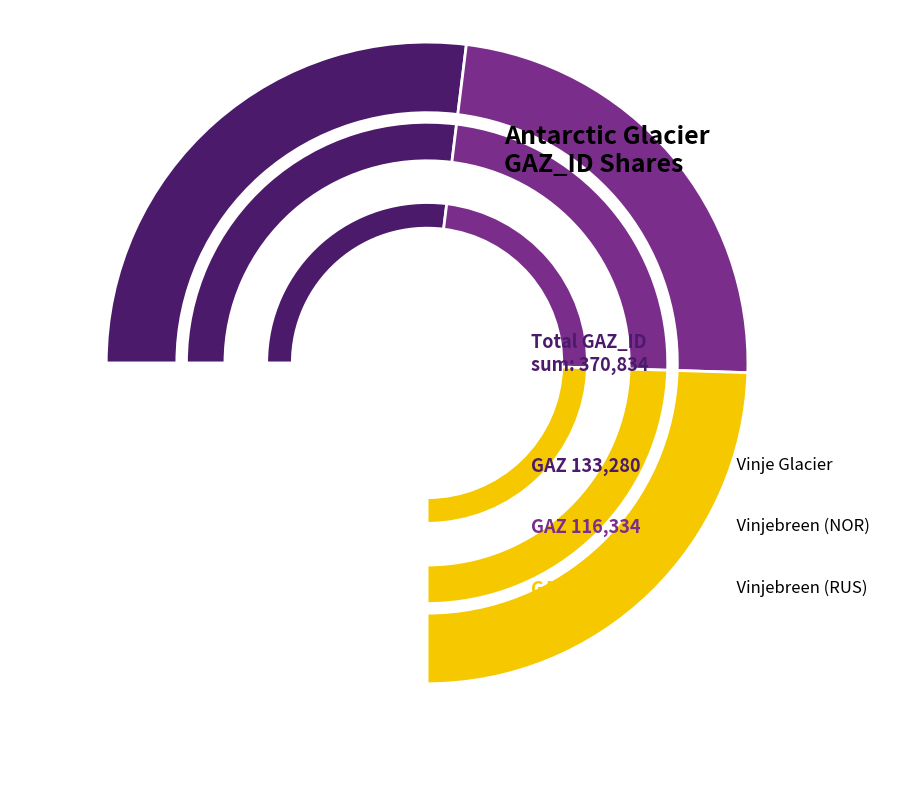

Does Vinje Glacier represent more than half of the total?

No